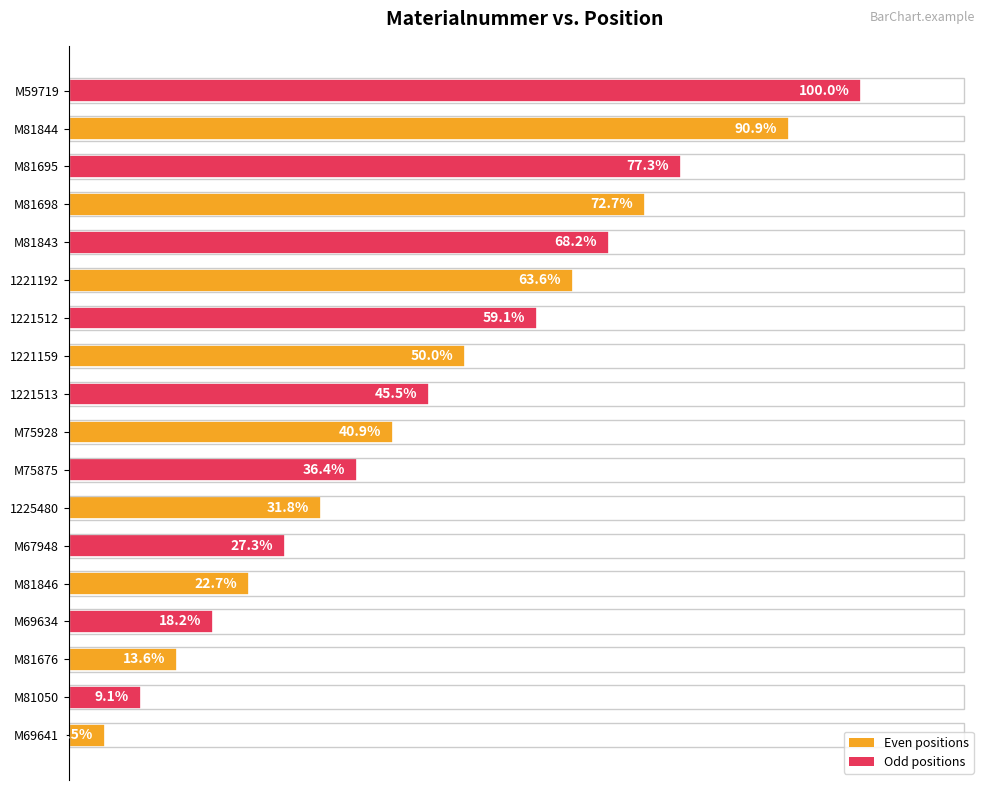

Rank the categories by value from lowest to highest.

M69641, M81050, M81676, M69634, M81846, M67948, 1225480, M75875, M75928, 1221513, 1221159, 1221512, 1221192, M81843, M81698, M81695, M81844, M59719